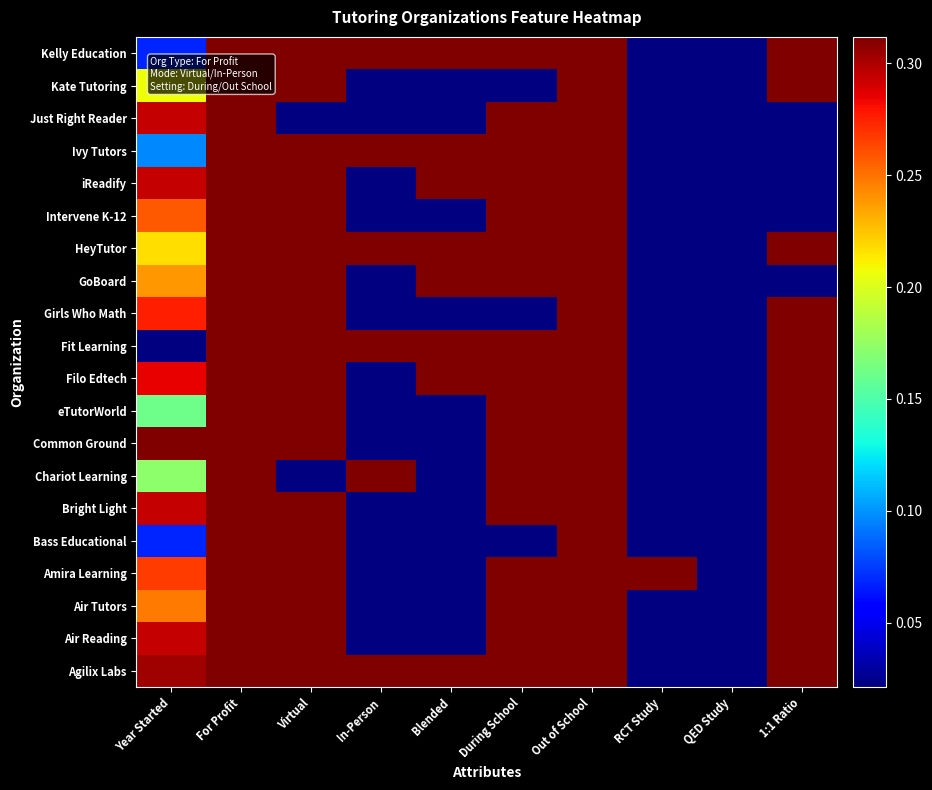

Reading left to right, transcribe all the data shown in this chart.

Agilix Labs: Year Started=0.3	For Profit=0.3	Virtual=0.3	In-Person=0.3	Blended=0.3	During School=0.3	Out of School=0.3	RCT Study=0.0	QED Study=0.0	1:1 Ratio=0.3
Air Reading: Year Started=0.3	For Profit=0.3	Virtual=0.3	In-Person=0.0	Blended=0.0	During School=0.3	Out of School=0.3	RCT Study=0.0	QED Study=0.0	1:1 Ratio=0.3
Air Tutors: Year Started=0.2	For Profit=0.3	Virtual=0.3	In-Person=0.0	Blended=0.0	During School=0.3	Out of School=0.3	RCT Study=0.0	QED Study=0.0	1:1 Ratio=0.3
Amira Learning: Year Started=0.3	For Profit=0.3	Virtual=0.3	In-Person=0.0	Blended=0.0	During School=0.3	Out of School=0.3	RCT Study=0.3	QED Study=0.0	1:1 Ratio=0.3
Bass Educational: Year Started=0.1	For Profit=0.3	Virtual=0.3	In-Person=0.0	Blended=0.0	During School=0.0	Out of School=0.3	RCT Study=0.0	QED Study=0.0	1:1 Ratio=0.3
Bright Light: Year Started=0.3	For Profit=0.3	Virtual=0.3	In-Person=0.0	Blended=0.0	During School=0.3	Out of School=0.3	RCT Study=0.0	QED Study=0.0	1:1 Ratio=0.3
Chariot Learning: Year Started=0.2	For Profit=0.3	Virtual=0.0	In-Person=0.3	Blended=0.0	During School=0.3	Out of School=0.3	RCT Study=0.0	QED Study=0.0	1:1 Ratio=0.3
Common Ground: Year Started=0.3	For Profit=0.3	Virtual=0.3	In-Person=0.0	Blended=0.0	During School=0.3	Out of School=0.3	RCT Study=0.0	QED Study=0.0	1:1 Ratio=0.3
eTutorWorld: Year Started=0.2	For Profit=0.3	Virtual=0.3	In-Person=0.0	Blended=0.0	During School=0.3	Out of School=0.3	RCT Study=0.0	QED Study=0.0	1:1 Ratio=0.3
Filo Edtech: Year Started=0.3	For Profit=0.3	Virtual=0.3	In-Person=0.0	Blended=0.3	During School=0.3	Out of School=0.3	RCT Study=0.0	QED Study=0.0	1:1 Ratio=0.3
Fit Learning: Year Started=0.0	For Profit=0.3	Virtual=0.3	In-Person=0.3	Blended=0.3	During School=0.3	Out of School=0.3	RCT Study=0.0	QED Study=0.0	1:1 Ratio=0.3
Girls Who Math: Year Started=0.3	For Profit=0.3	Virtual=0.3	In-Person=0.0	Blended=0.0	During School=0.0	Out of School=0.3	RCT Study=0.0	QED Study=0.0	1:1 Ratio=0.3
GoBoard: Year Started=0.2	For Profit=0.3	Virtual=0.3	In-Person=0.0	Blended=0.3	During School=0.3	Out of School=0.3	RCT Study=0.0	QED Study=0.0	1:1 Ratio=0.0
HeyTutor: Year Started=0.2	For Profit=0.3	Virtual=0.3	In-Person=0.3	Blended=0.3	During School=0.3	Out of School=0.3	RCT Study=0.0	QED Study=0.0	1:1 Ratio=0.3
Intervene K-12: Year Started=0.3	For Profit=0.3	Virtual=0.3	In-Person=0.0	Blended=0.0	During School=0.3	Out of School=0.3	RCT Study=0.0	QED Study=0.0	1:1 Ratio=0.0
iReadify: Year Started=0.3	For Profit=0.3	Virtual=0.3	In-Person=0.0	Blended=0.3	During School=0.3	Out of School=0.3	RCT Study=0.0	QED Study=0.0	1:1 Ratio=0.0
Ivy Tutors: Year Started=0.1	For Profit=0.3	Virtual=0.3	In-Person=0.3	Blended=0.3	During School=0.3	Out of School=0.3	RCT Study=0.0	QED Study=0.0	1:1 Ratio=0.0
Just Right Reader: Year Started=0.3	For Profit=0.3	Virtual=0.0	In-Person=0.0	Blended=0.0	During School=0.3	Out of School=0.3	RCT Study=0.0	QED Study=0.0	1:1 Ratio=0.0
Kate Tutoring: Year Started=0.2	For Profit=0.3	Virtual=0.3	In-Person=0.0	Blended=0.0	During School=0.0	Out of School=0.3	RCT Study=0.0	QED Study=0.0	1:1 Ratio=0.3
Kelly Education: Year Started=0.1	For Profit=0.3	Virtual=0.3	In-Person=0.3	Blended=0.3	During School=0.3	Out of School=0.3	RCT Study=0.0	QED Study=0.0	1:1 Ratio=0.3